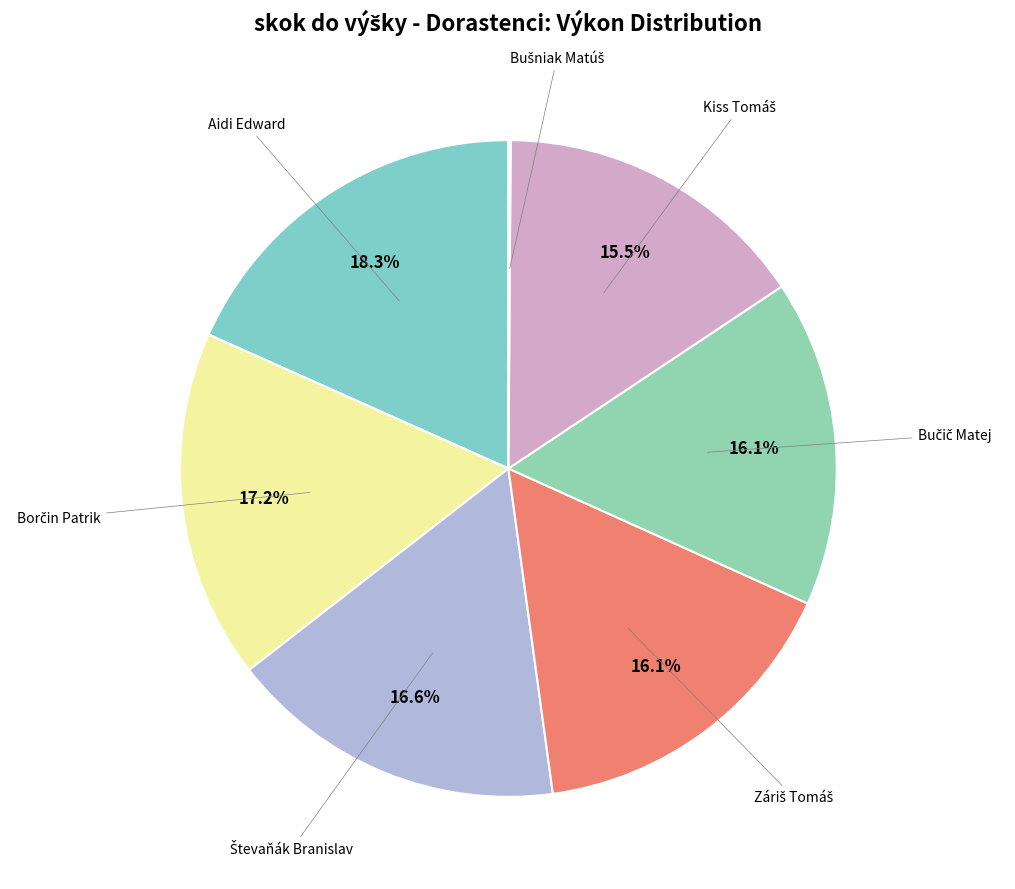

How many segments does this pie chart have?

7